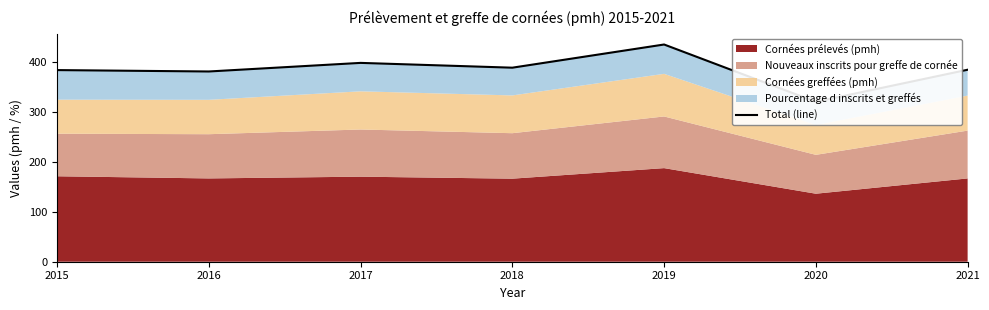

How many lines are shown in the chart?

1